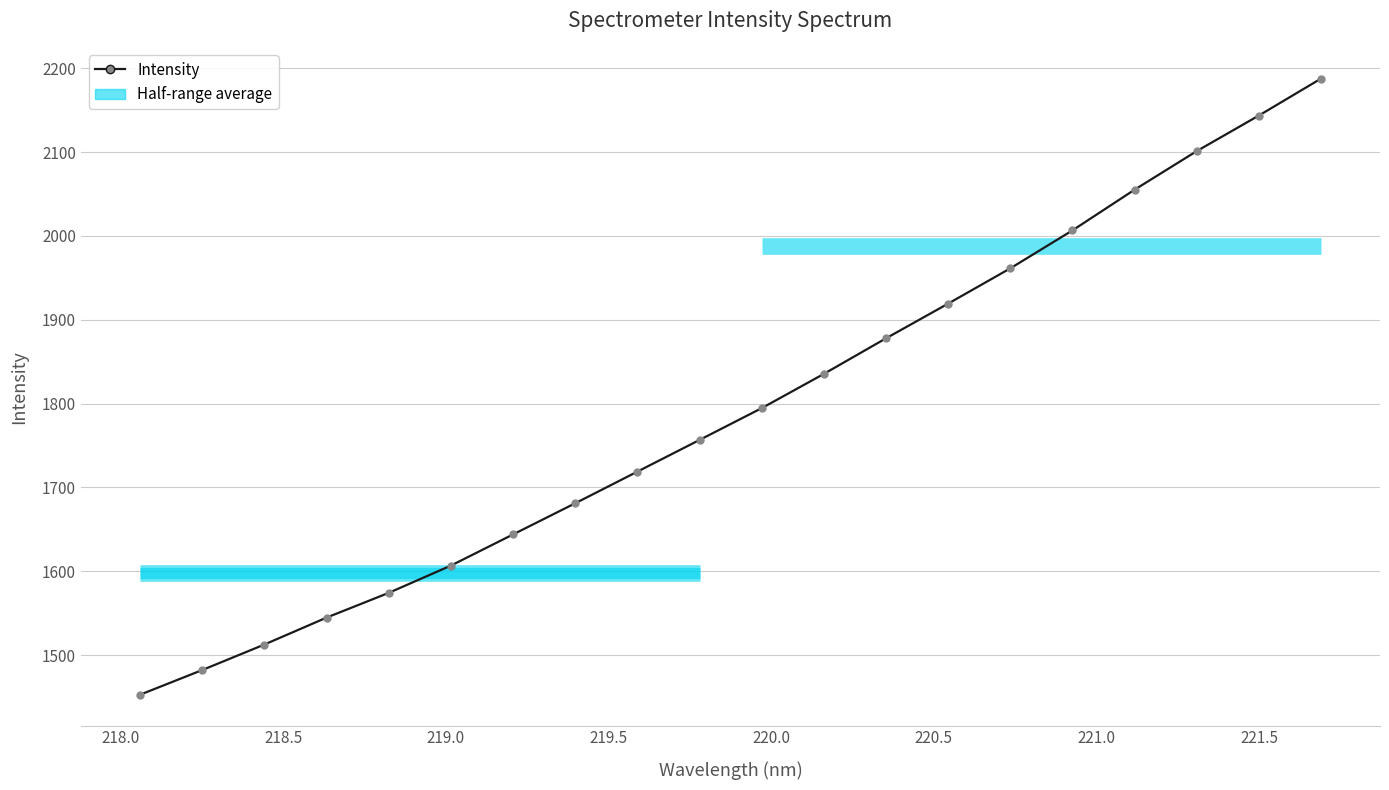

Does the chart have visible grid lines?

Yes